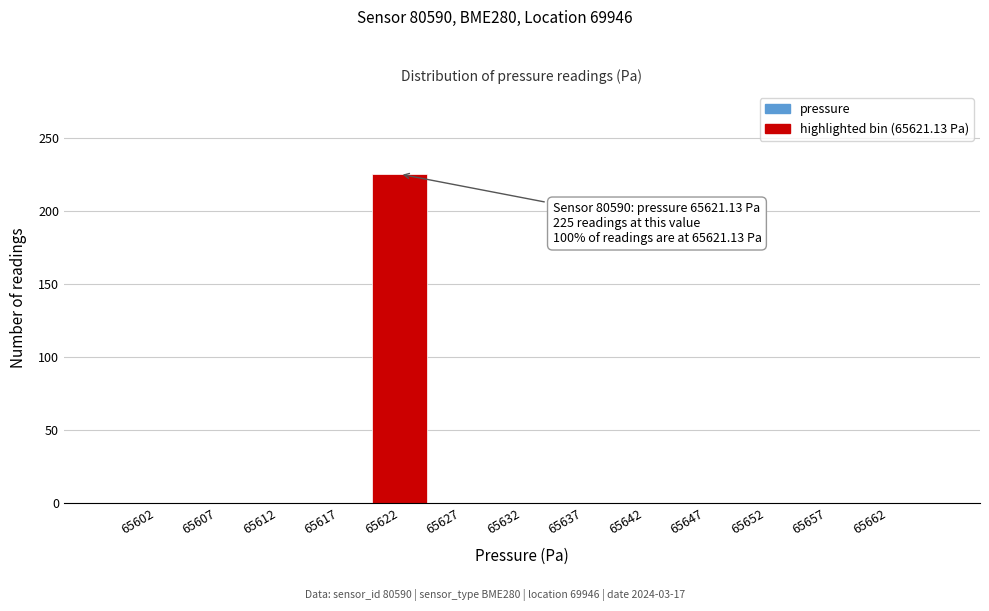

Over which range of the x-axis is the bar tallest?

65620 to 65625